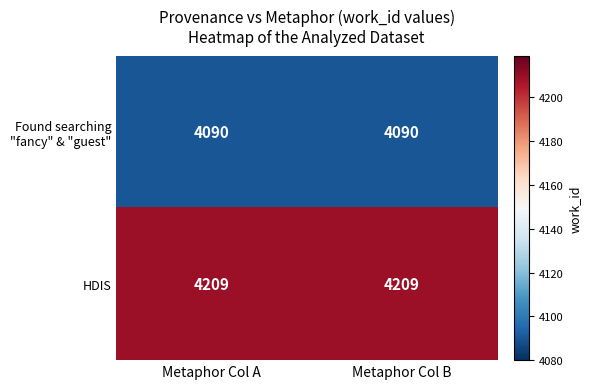

What is the smallest value displayed?

4090